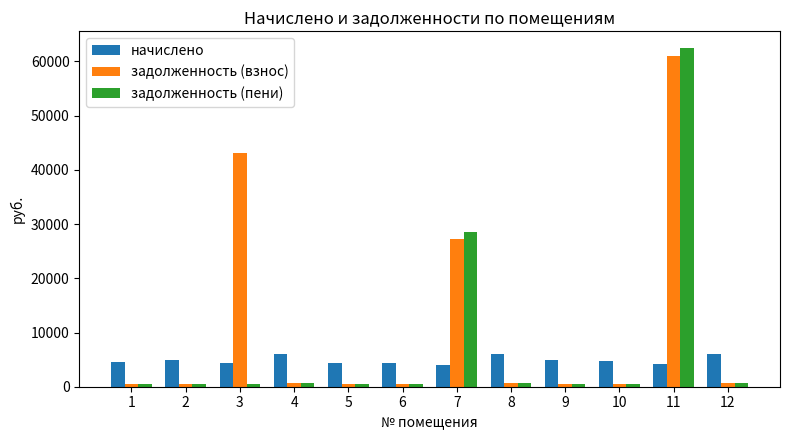

What is the difference between the second highest and second lowest values in the задолженность (пени) series?

28068.9